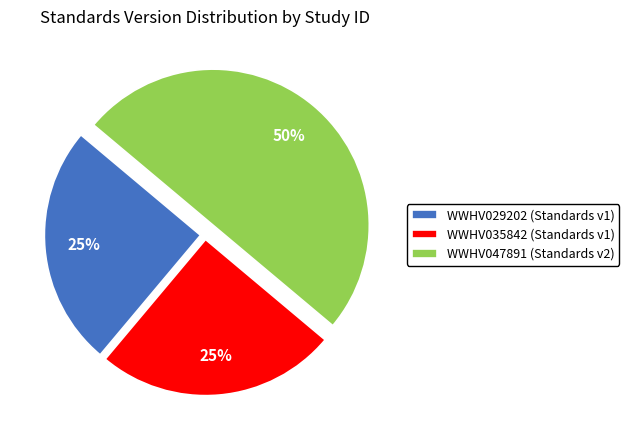

To the nearest percent, what portion does WWHV029202 represent?

25%